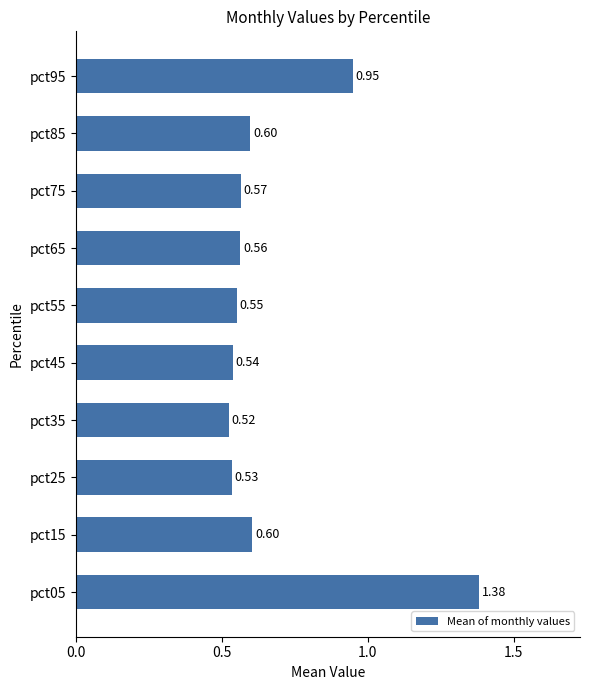

Which has a higher value, pct05 or pct45?

pct05